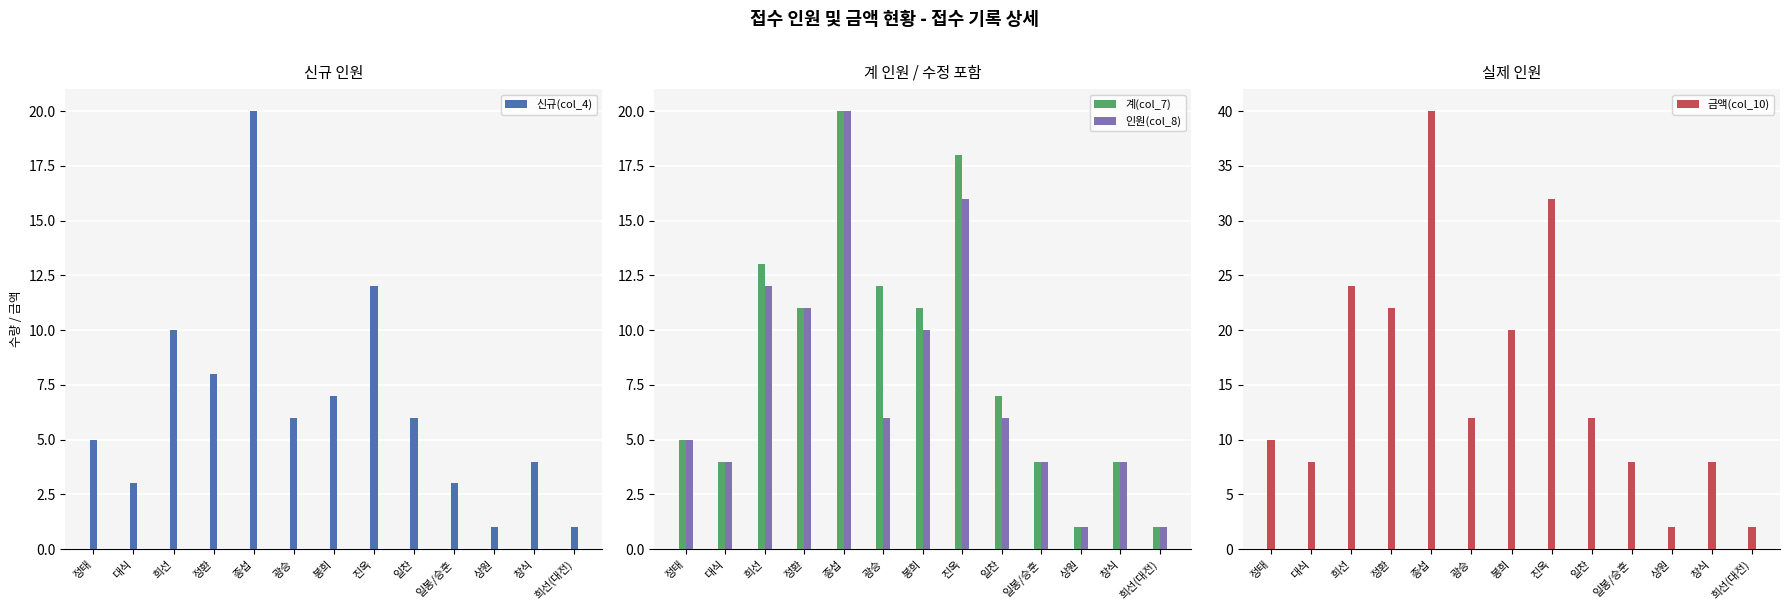

The 신규(col_4) series shows 2 at 희선(대전). True or false?

False